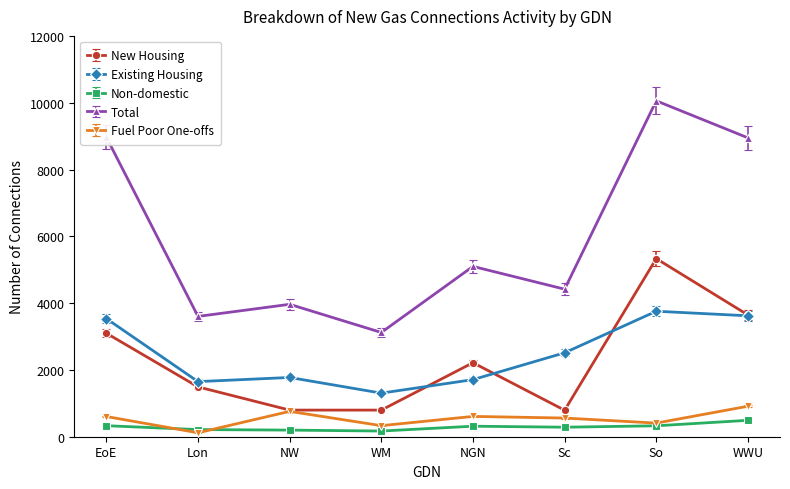

Where is New Housing nearest to the value 3062?

EoE